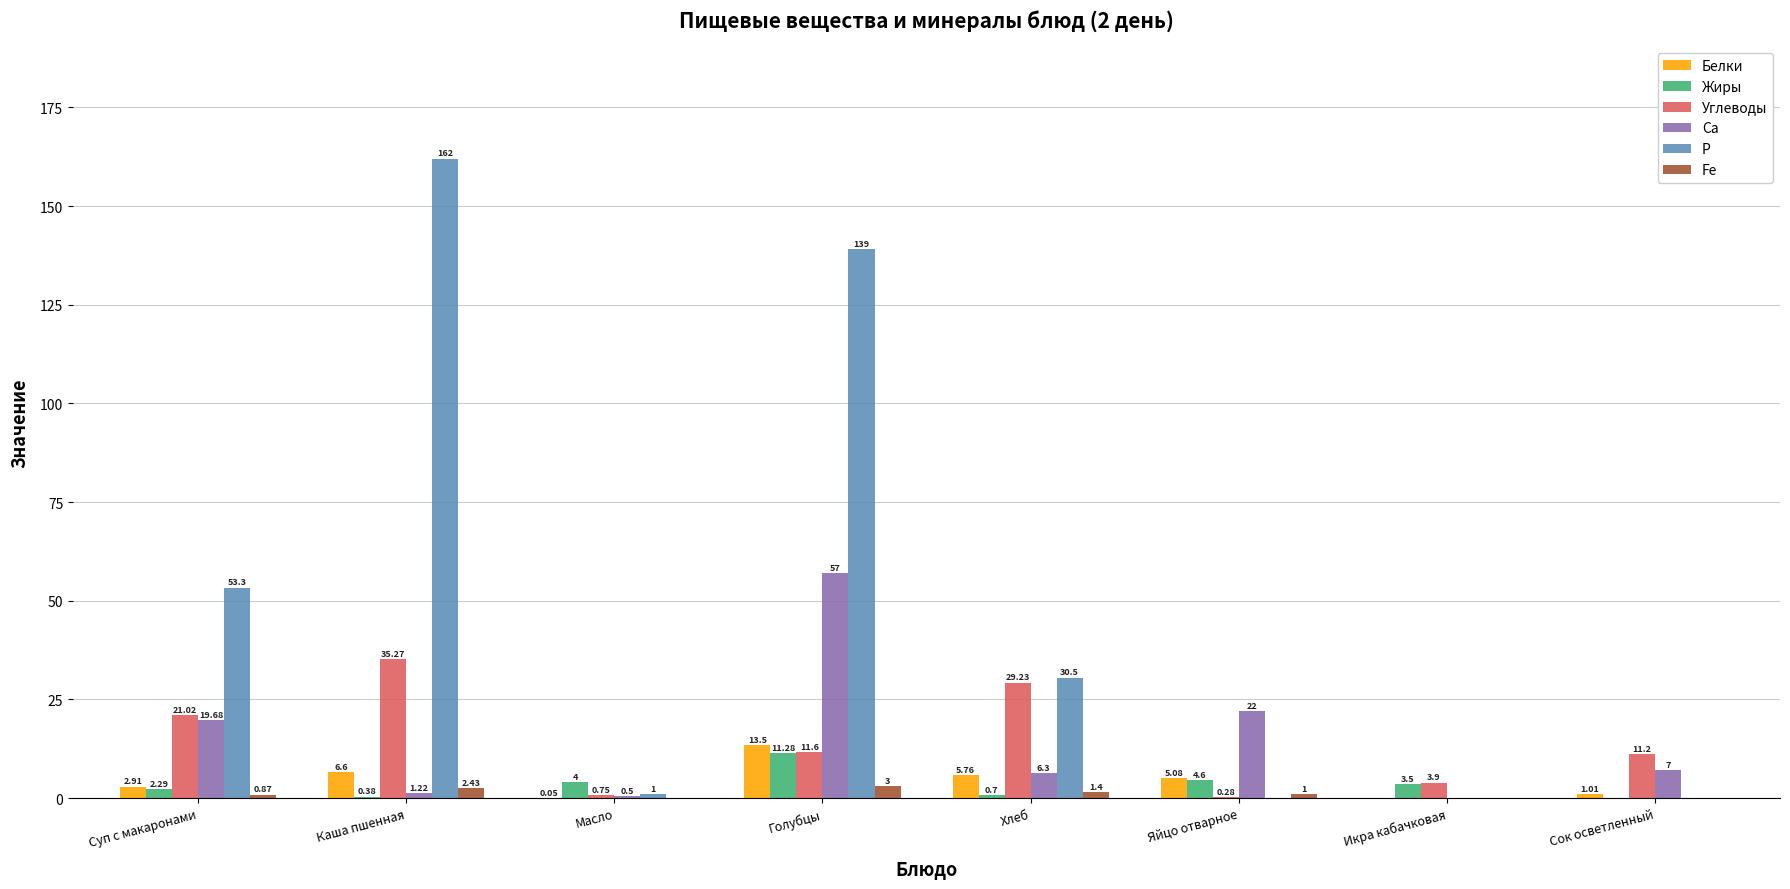

What is the sum of all Са values?

113.7